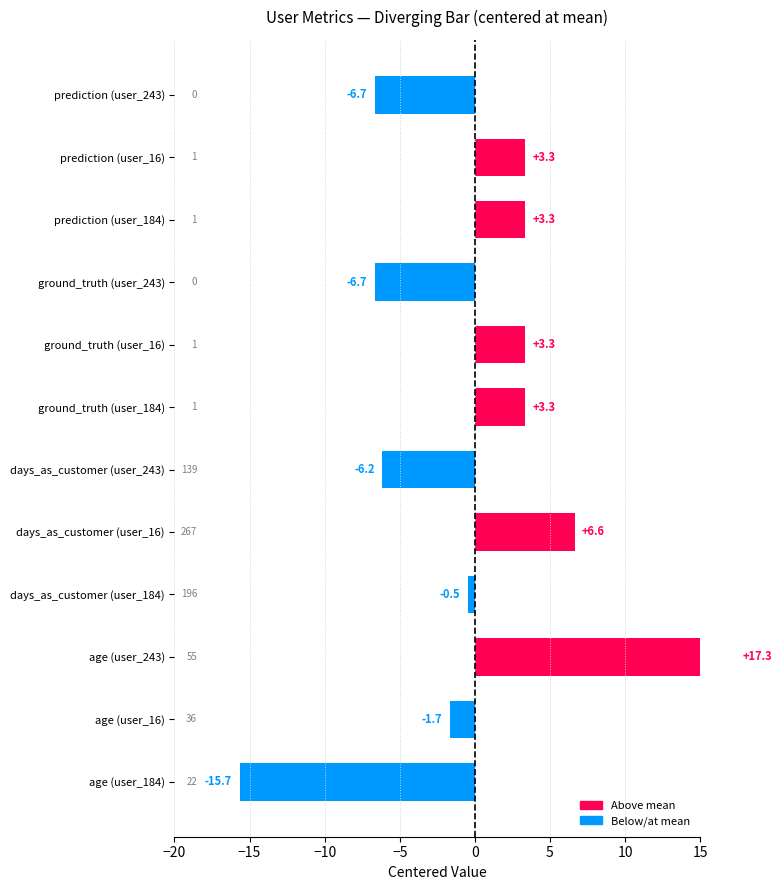

What is the difference between the maximum and minimum values?

33.0